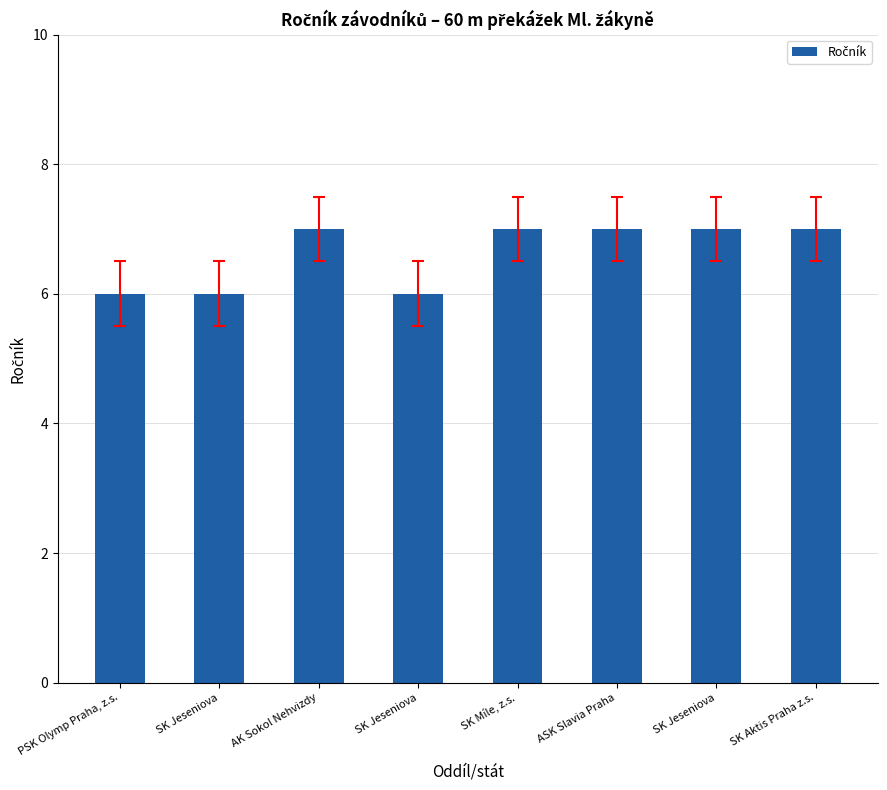

Are the bars horizontal?

No